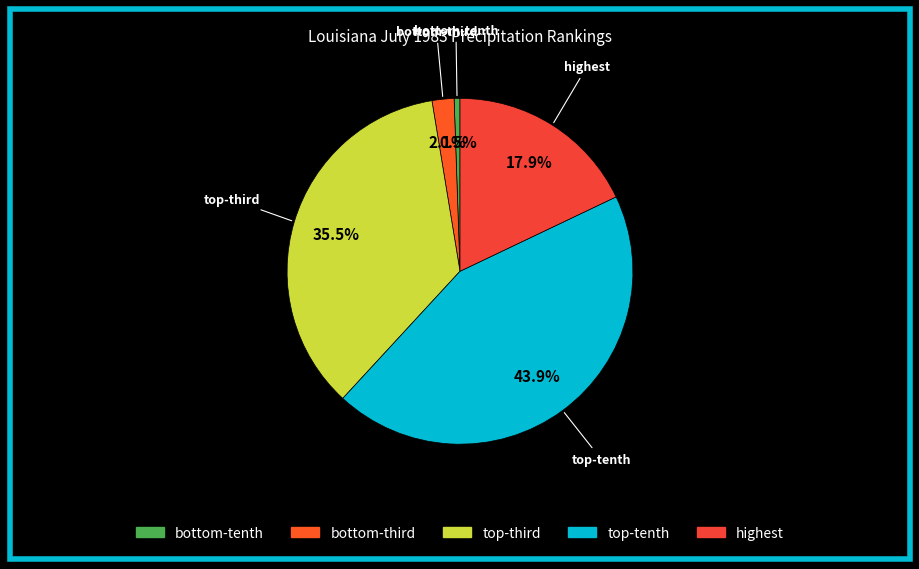

How many segments does this pie chart have?

5